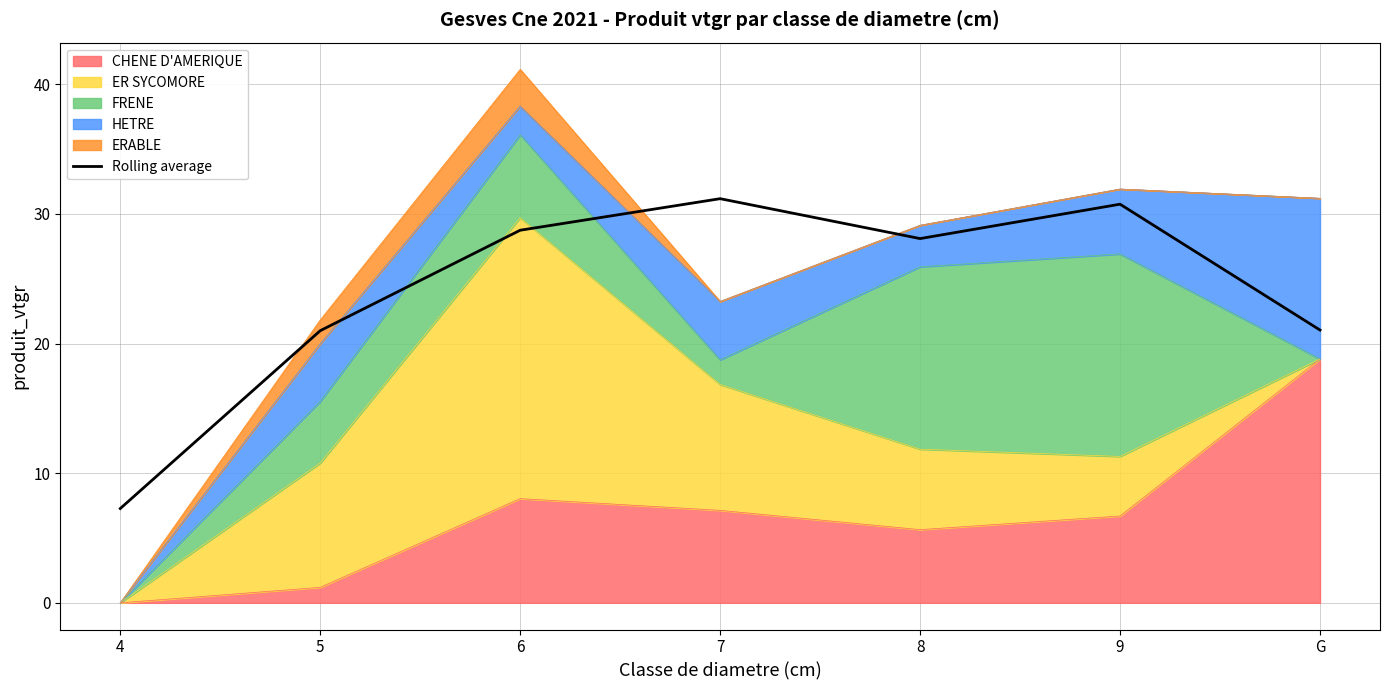

Approximately how many times larger is the value at 4 compared to 5?

0.3